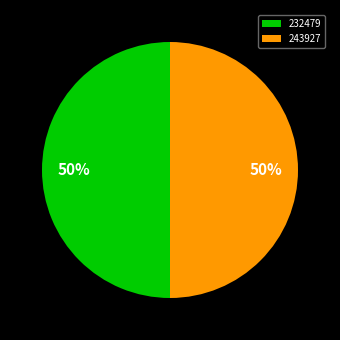

To the nearest percent, what is the average slice percentage?

50%